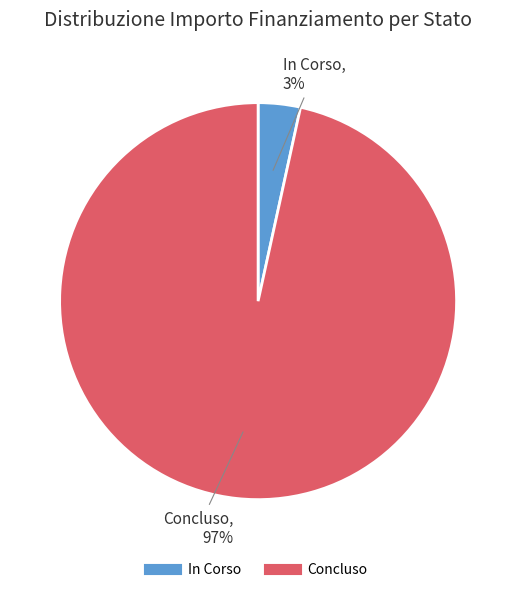

Which has a higher value, Concluso or In Corso?

Concluso